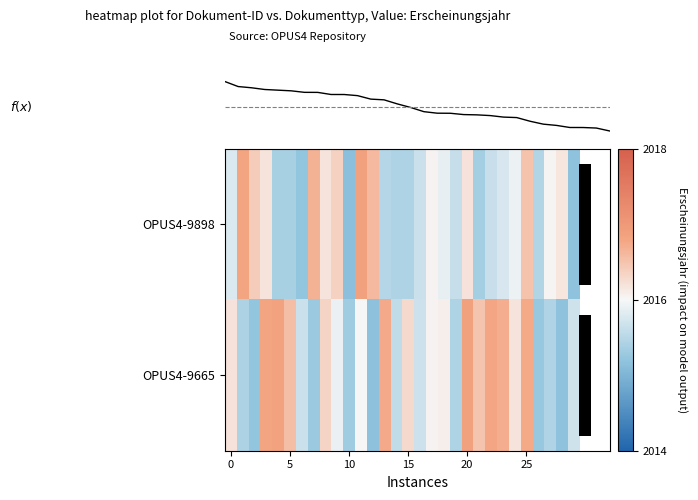

What is the average value of the row_0 series?

2015.9